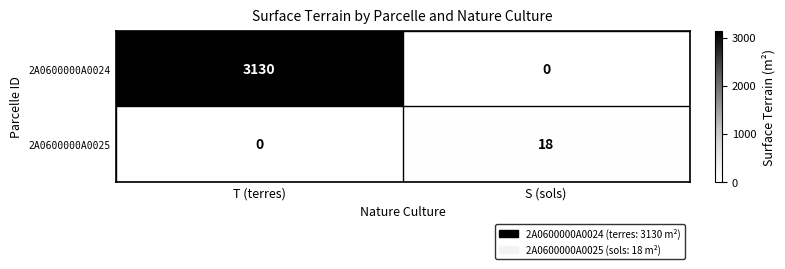

Reading right to left, transcribe all the data shown in this chart.

2A0600000A0024: 0	3130
2A0600000A0025: 18	0